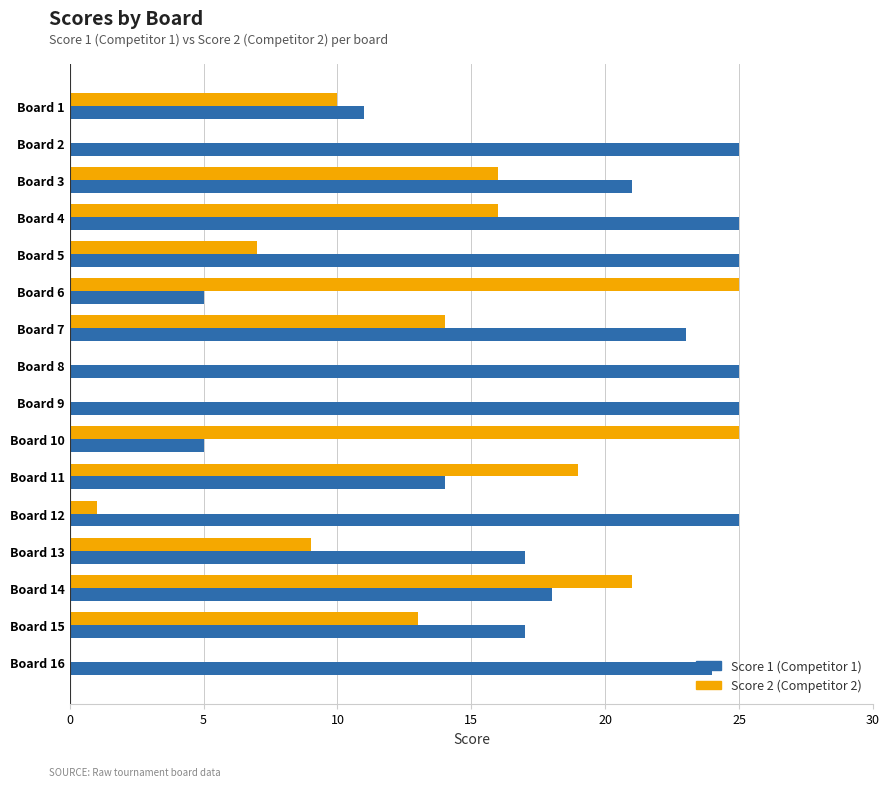

What is the maximum value shown in the chart?

25